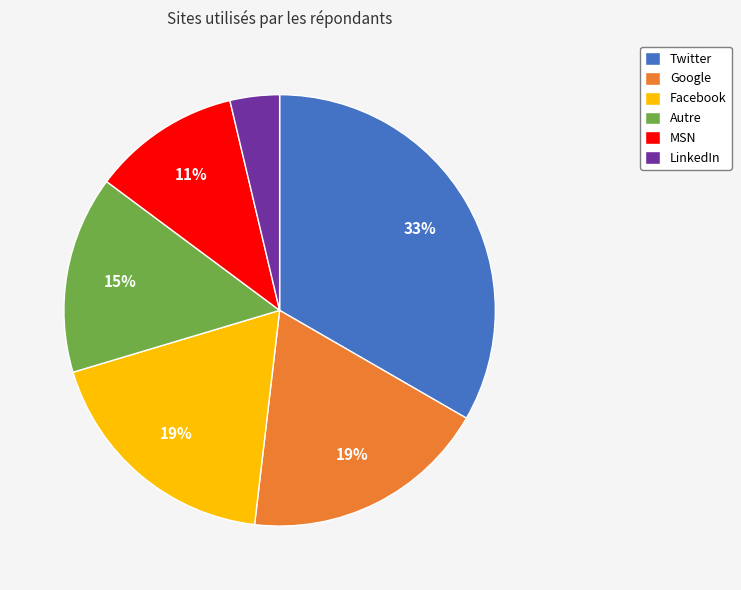

To the nearest percent, what is the average slice percentage?

17%